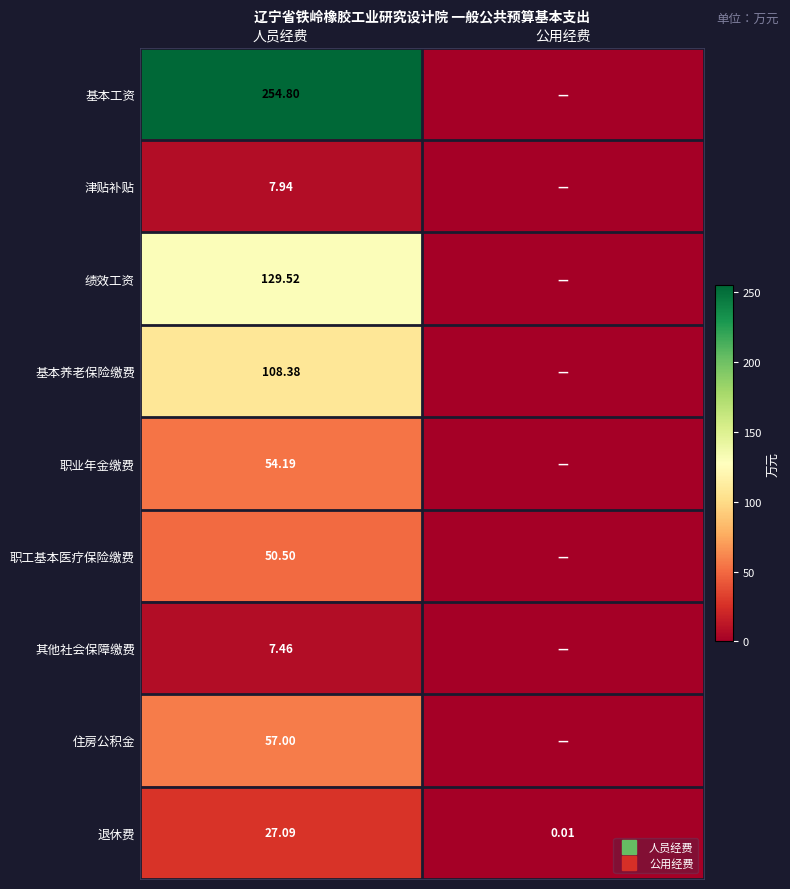

At which label does 职业年金缴费 reach its peak?

人员经费